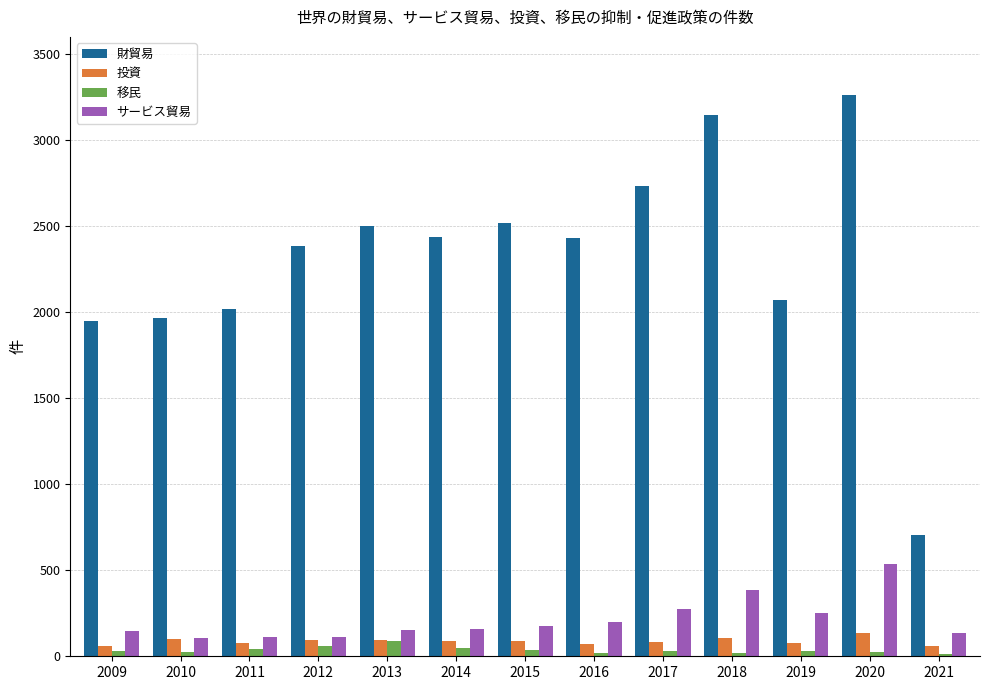

What is the sum of the サービス貿易 values at 2017 and 2012?

389